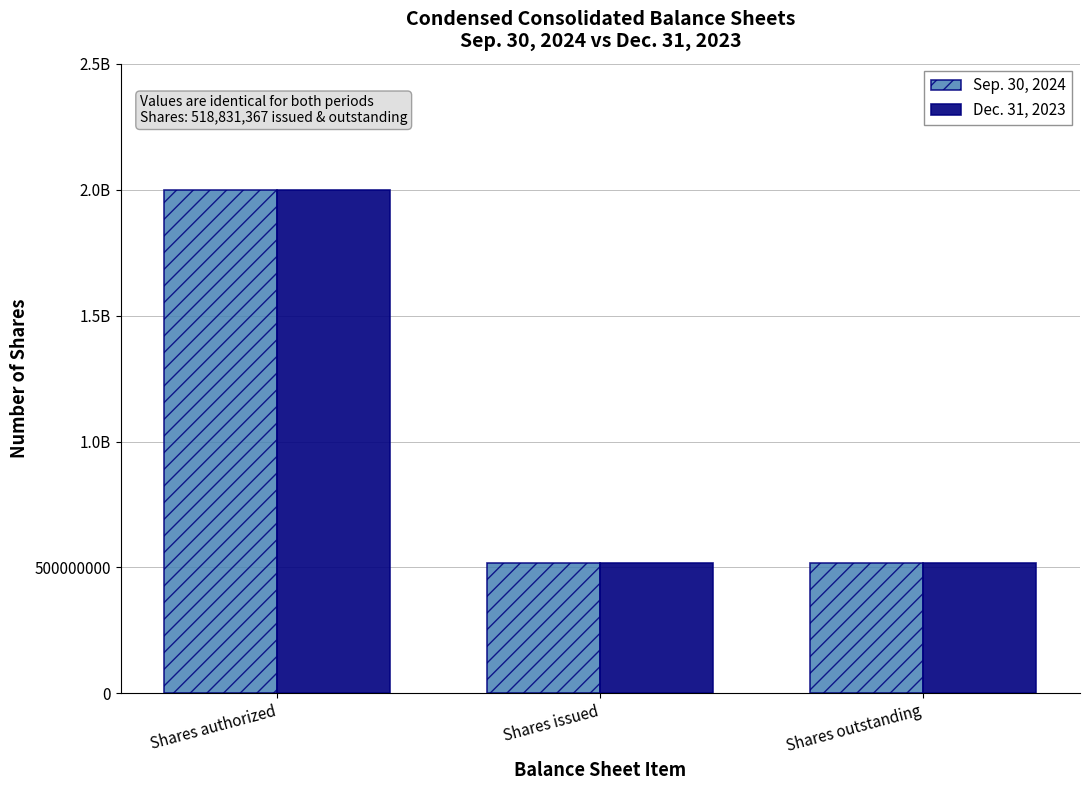

What value does the Sep. 30, 2024 series have at Shares outstanding?

518831367